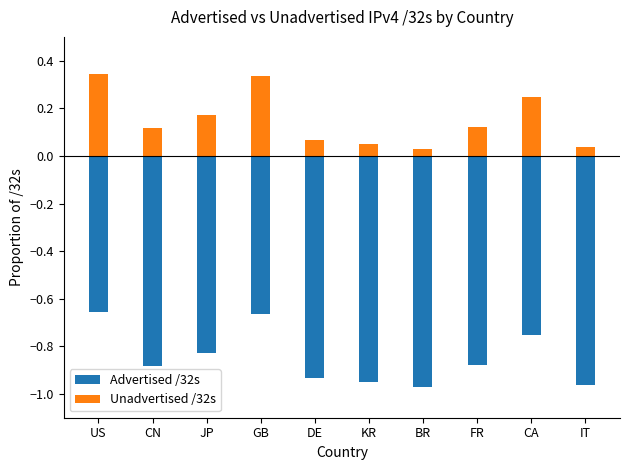

Read the Advertised /32s value at CN.

-0.9